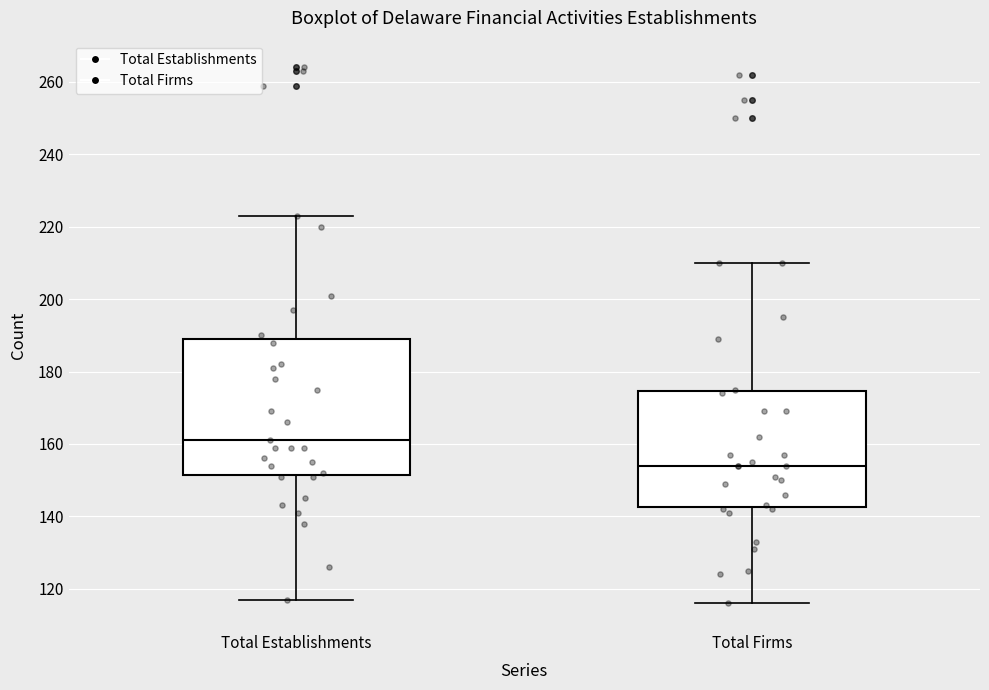

Reading left to right, transcribe this box plot: for each box, give where its median line is, the range the box spans, and where its two whiskers end, as read against the y-axis. The values are not printed on the chart, so give them approximately, as read against the axis.

Total Establishments: median 162, box 152 to 190, whiskers 118 to 224
Total Firms: median 154, box 142 to 174, whiskers 116 to 210